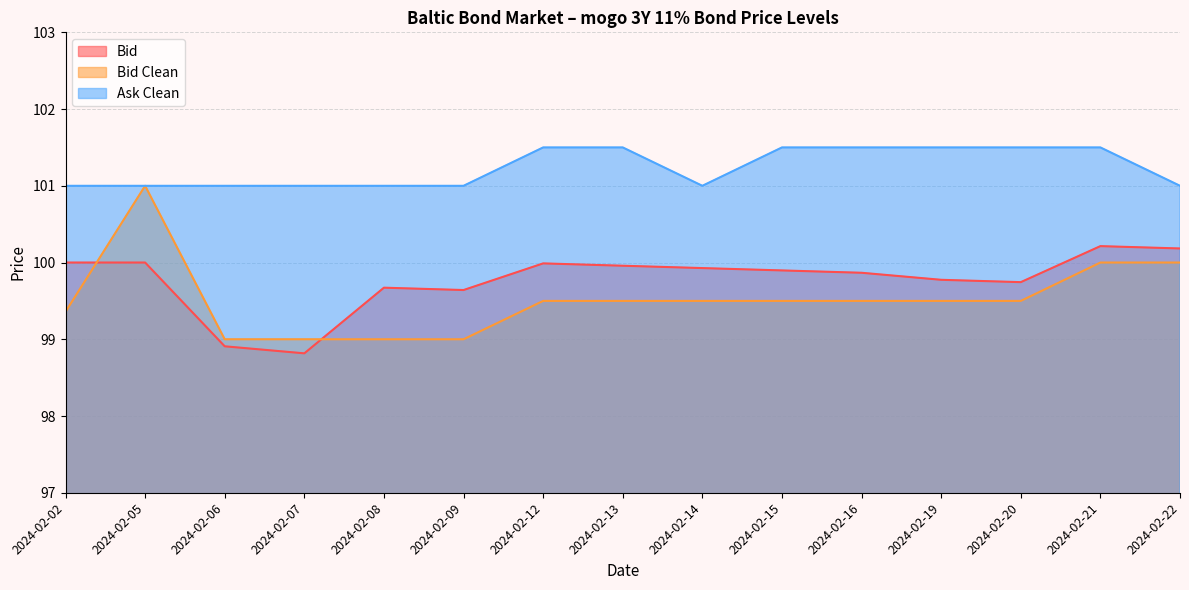

What is the lowest value of the Bid Clean series?

99.0